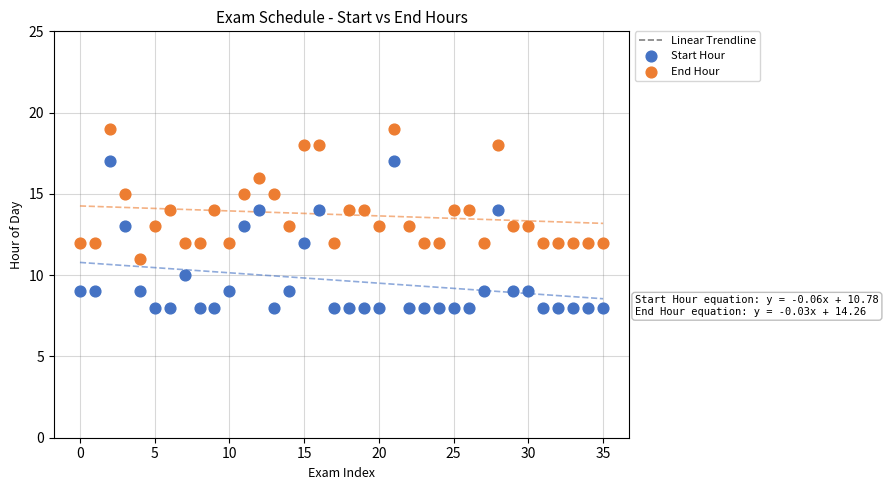

Which series has the widest spread of Y values?

Start Hour